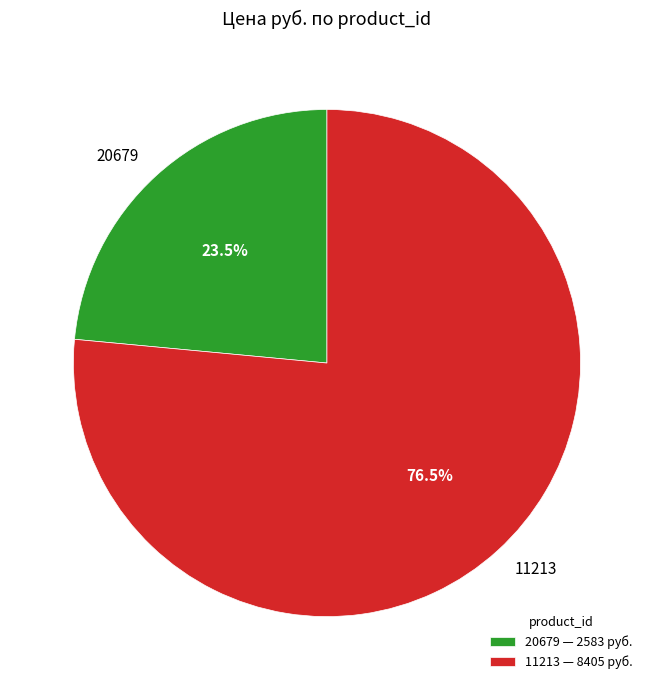

What percentage is NOT represented by 20679?

76.5%